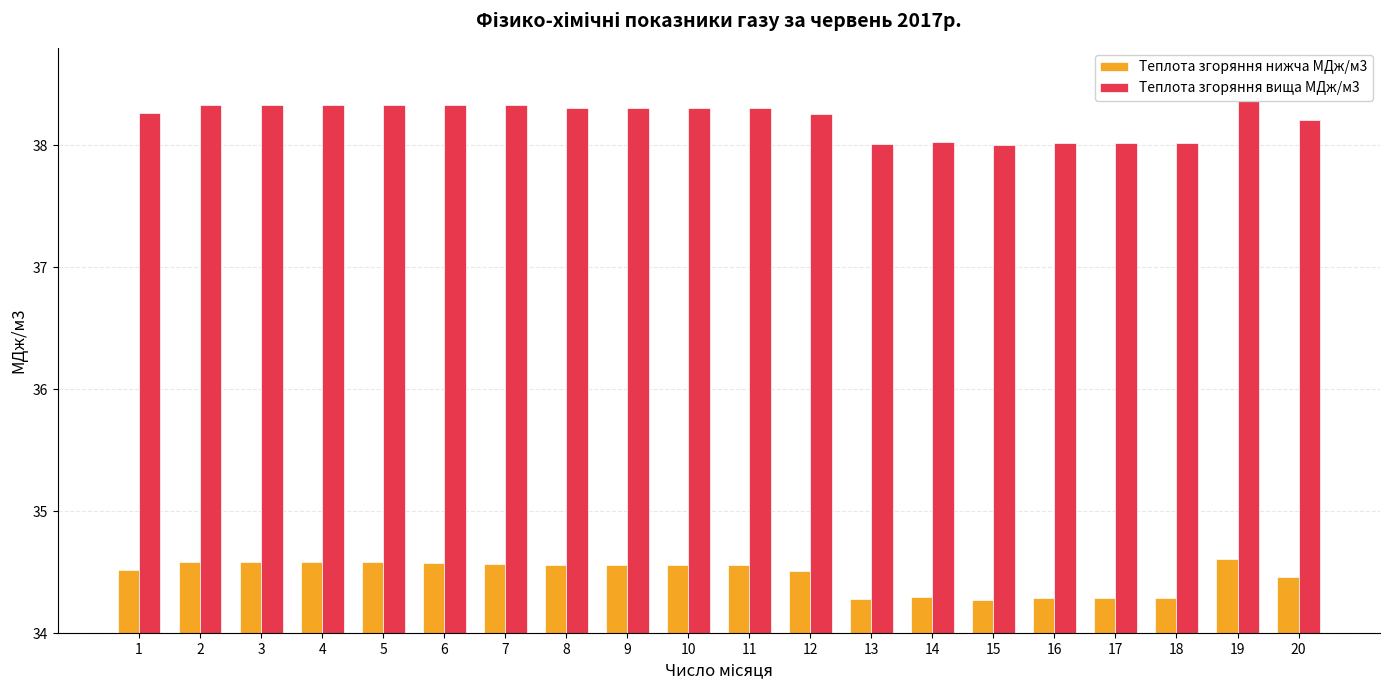

What is the minimum value for Теплота згоряння вища МДж/м3?

38.0